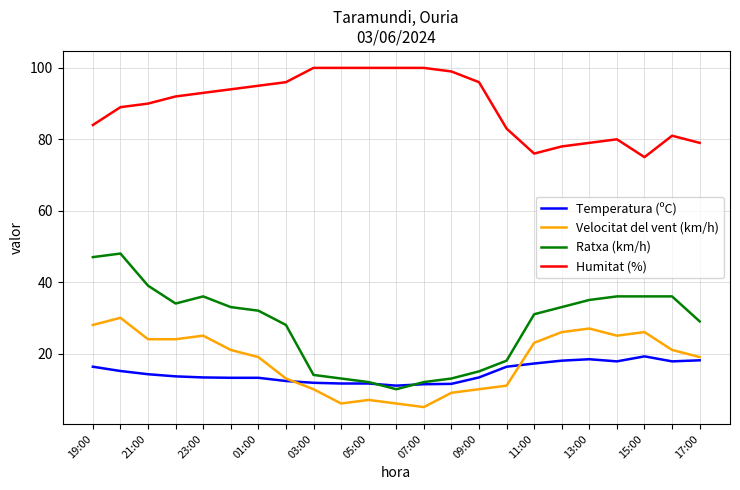

True or false: Temperatura (ºC) and Humitat (%) intersect in this chart.

False